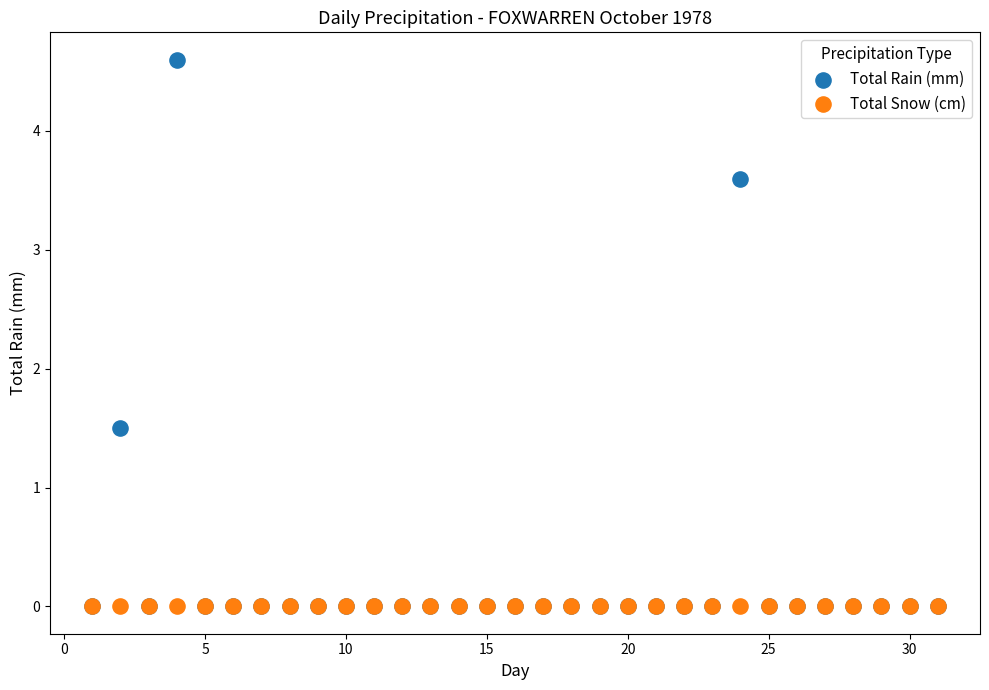

Across all series, what Y value is closest to 2?

1.5